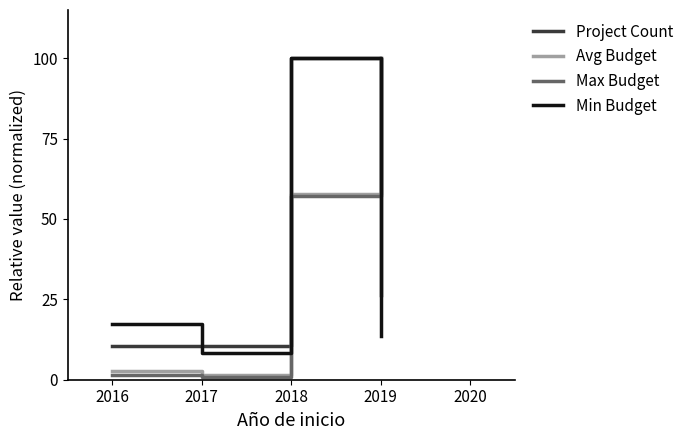

After their last crossing, which series has the higher values: Min Budget or Max Budget?

Max Budget